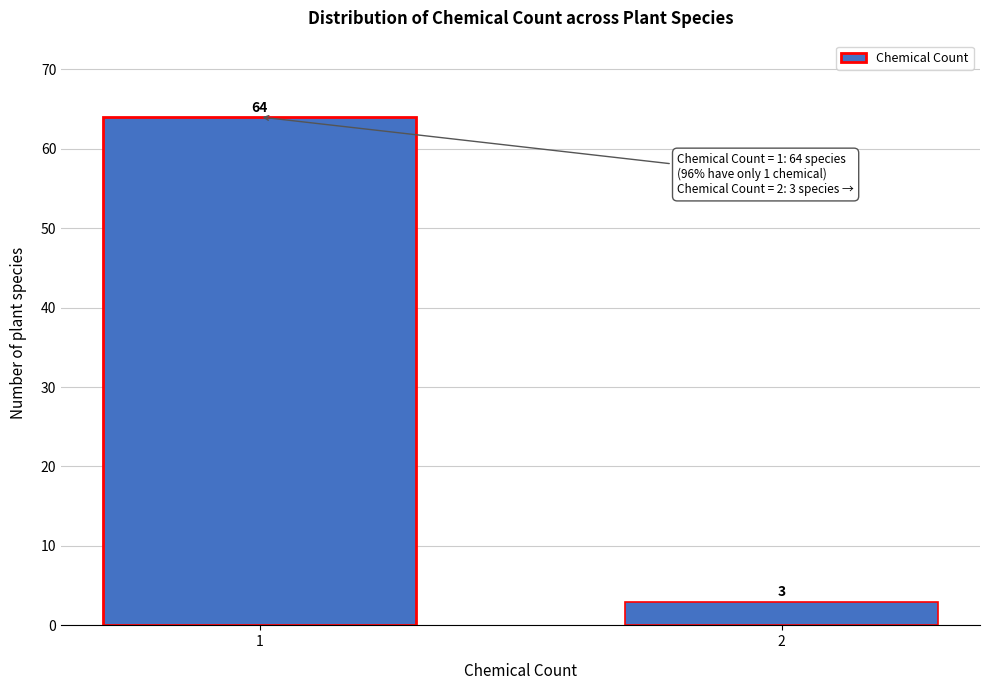

Reading right to left, what are all the values shown in this chart?

2=3	1=64